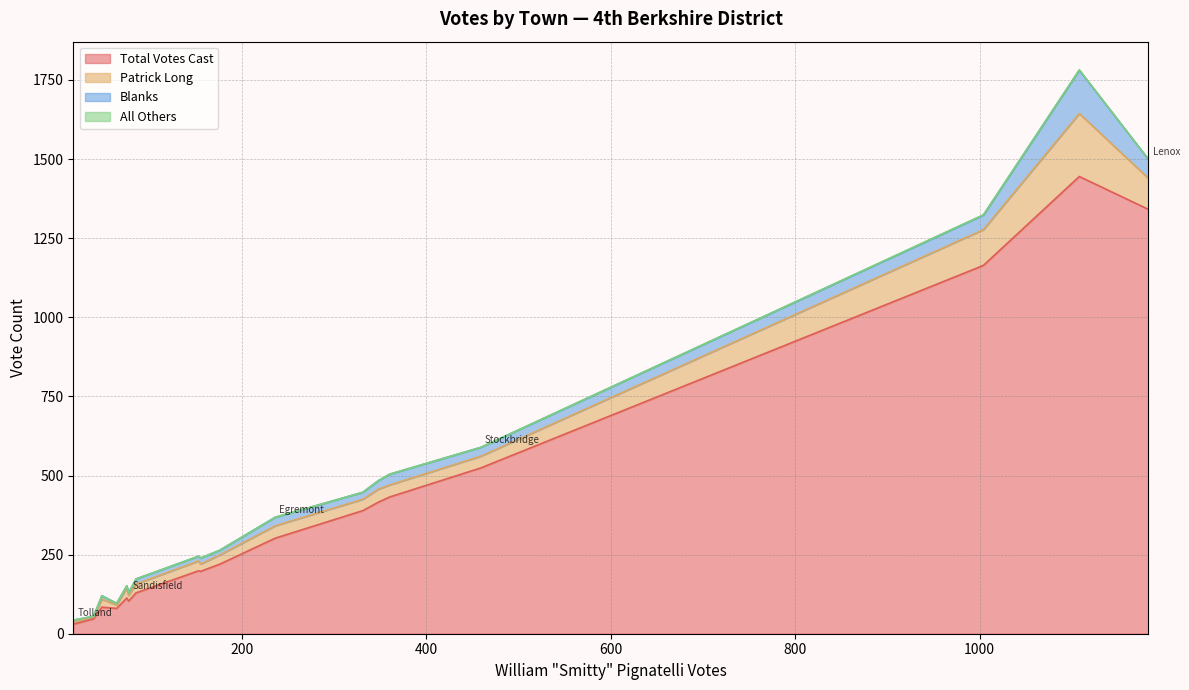

What is the highest value of the Blanks series?

137